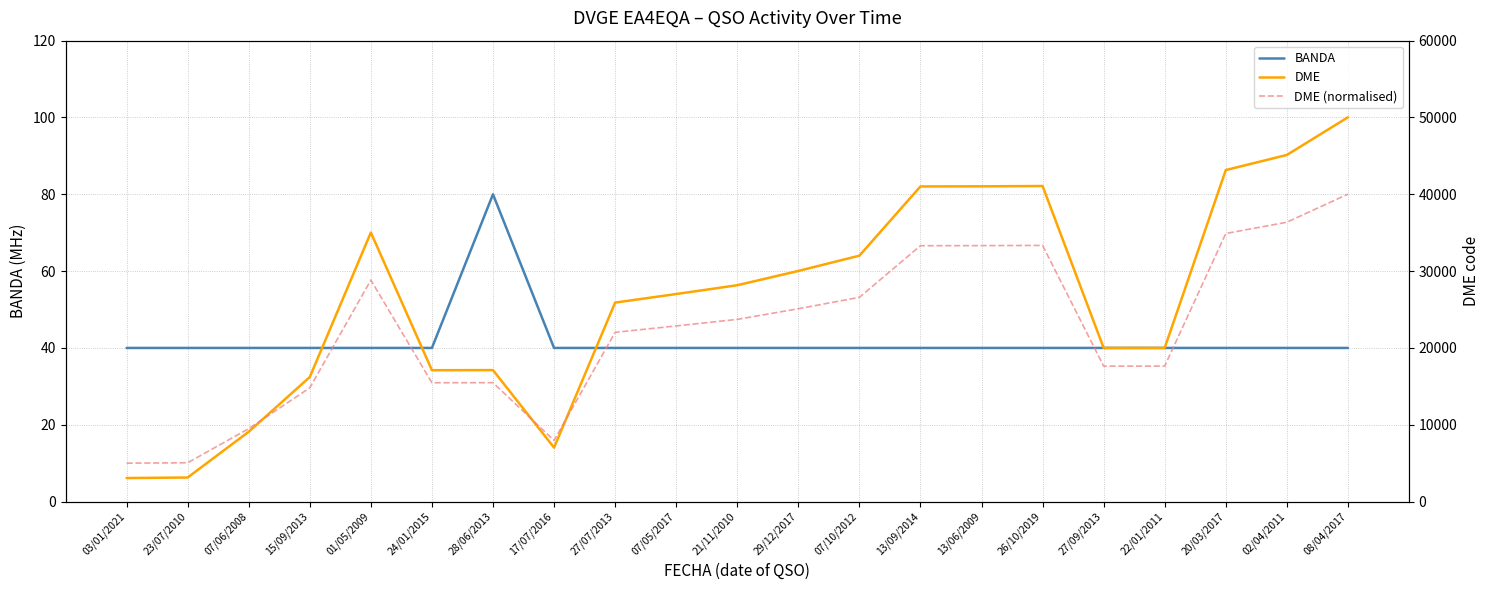

The BANDA series shows 57.6 at 07/10/2012. True or false?

False